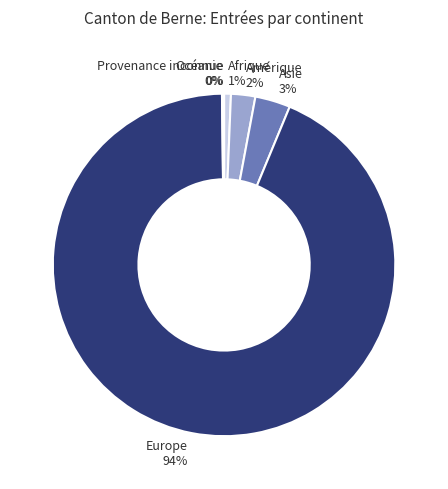

To the nearest percent, what is the average slice percentage?

17%